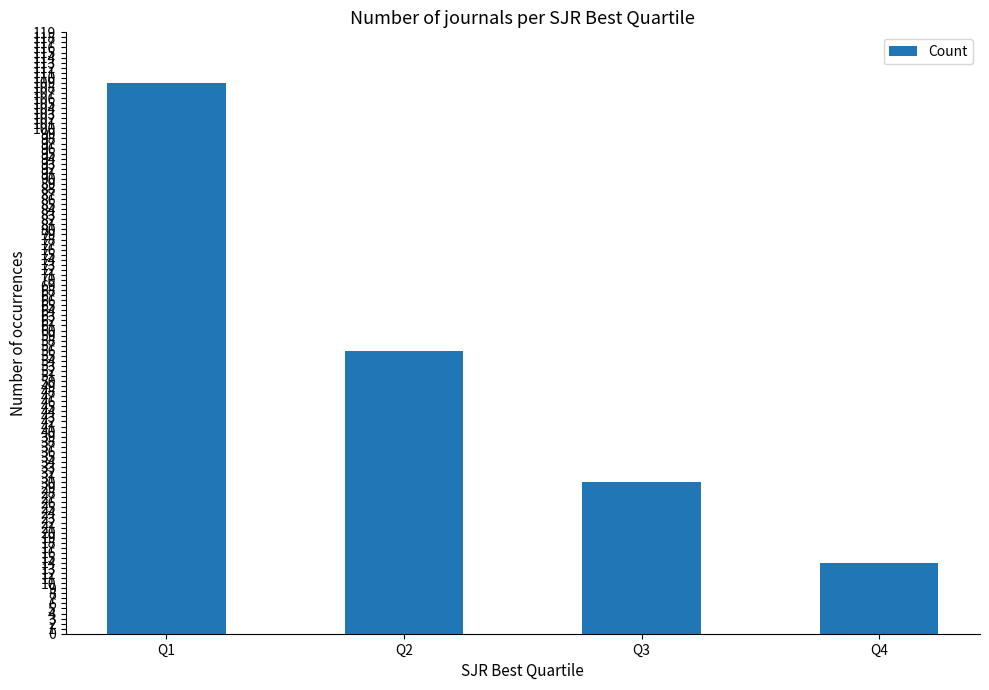

Which category has the lowest value across all series?

Q4